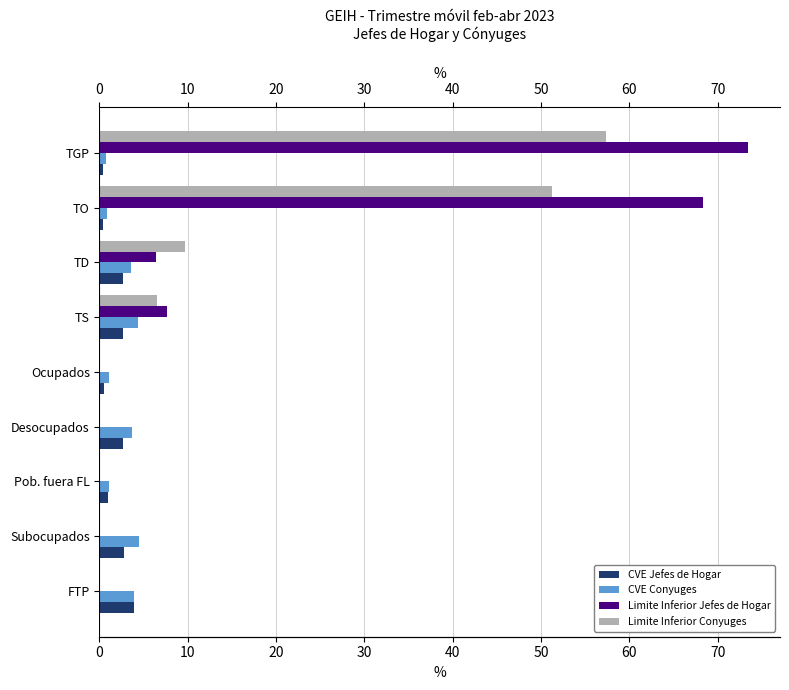

Is it true that Limite Inferior Conyuges equals 6.5 at TS?

True